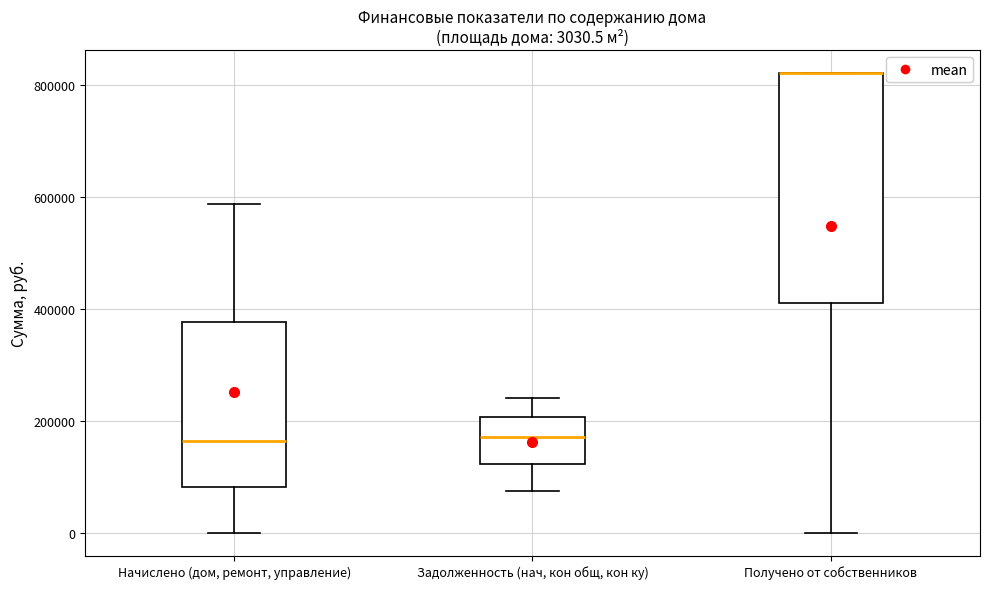

Which box is the tallest, from its lower edge to its upper edge?

Получено от собственников